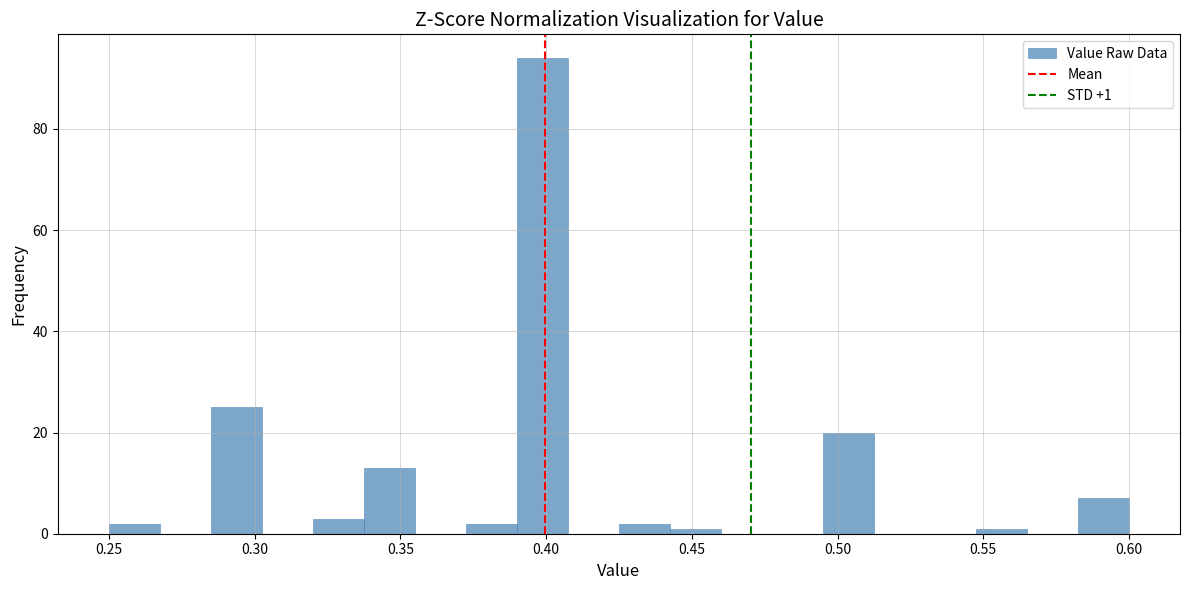

Around what value on the x-axis is the tallest bar? Give the approximate position of its centre, as read against the axis.

0.400